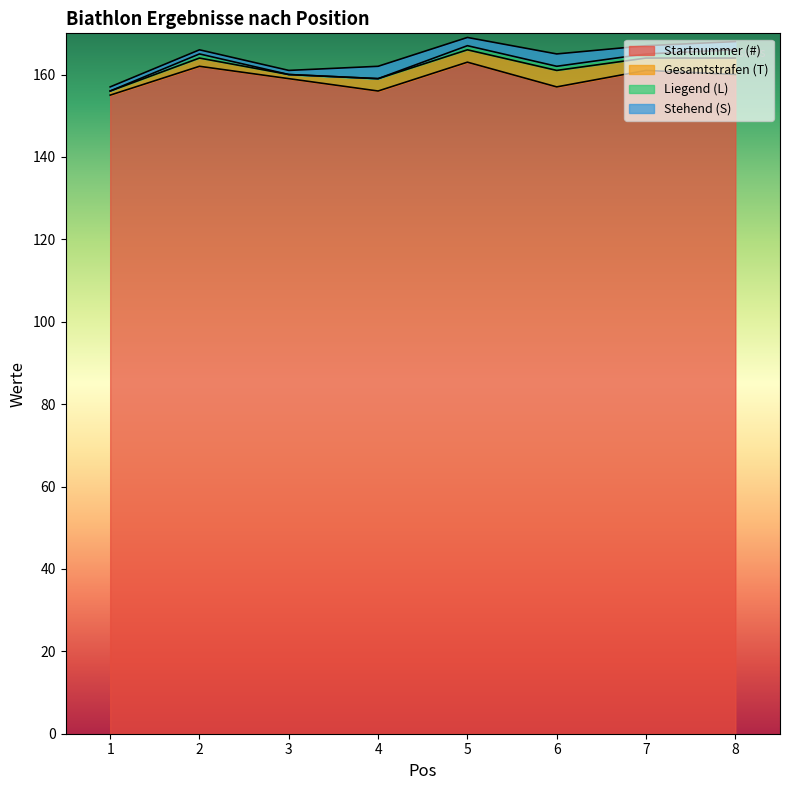

Does the chart display data point markers on the line(s)?

No